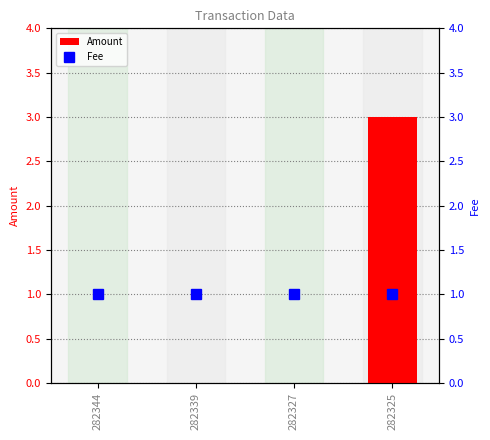

What is the sum of all Amount values?

3